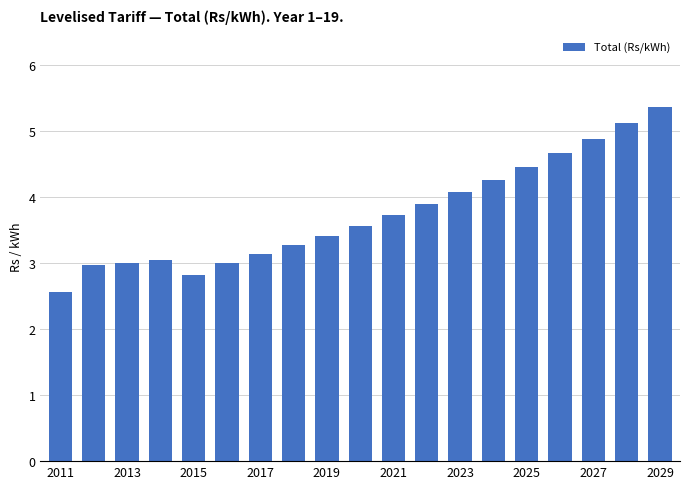

What is the difference between the maximum and minimum values?

2.8